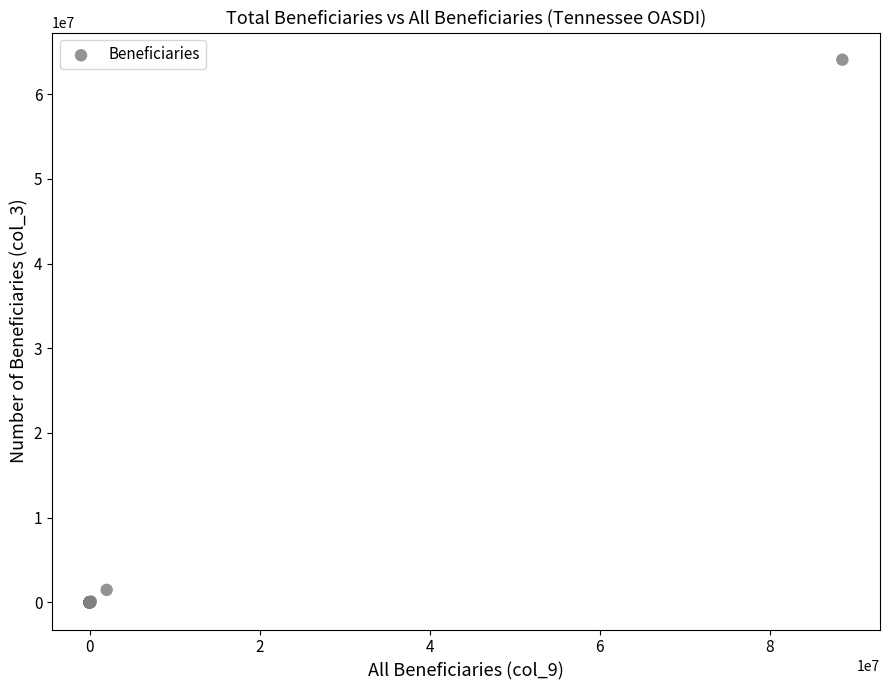

What Y value in the scatter plot is closest to 32032268?

1478145